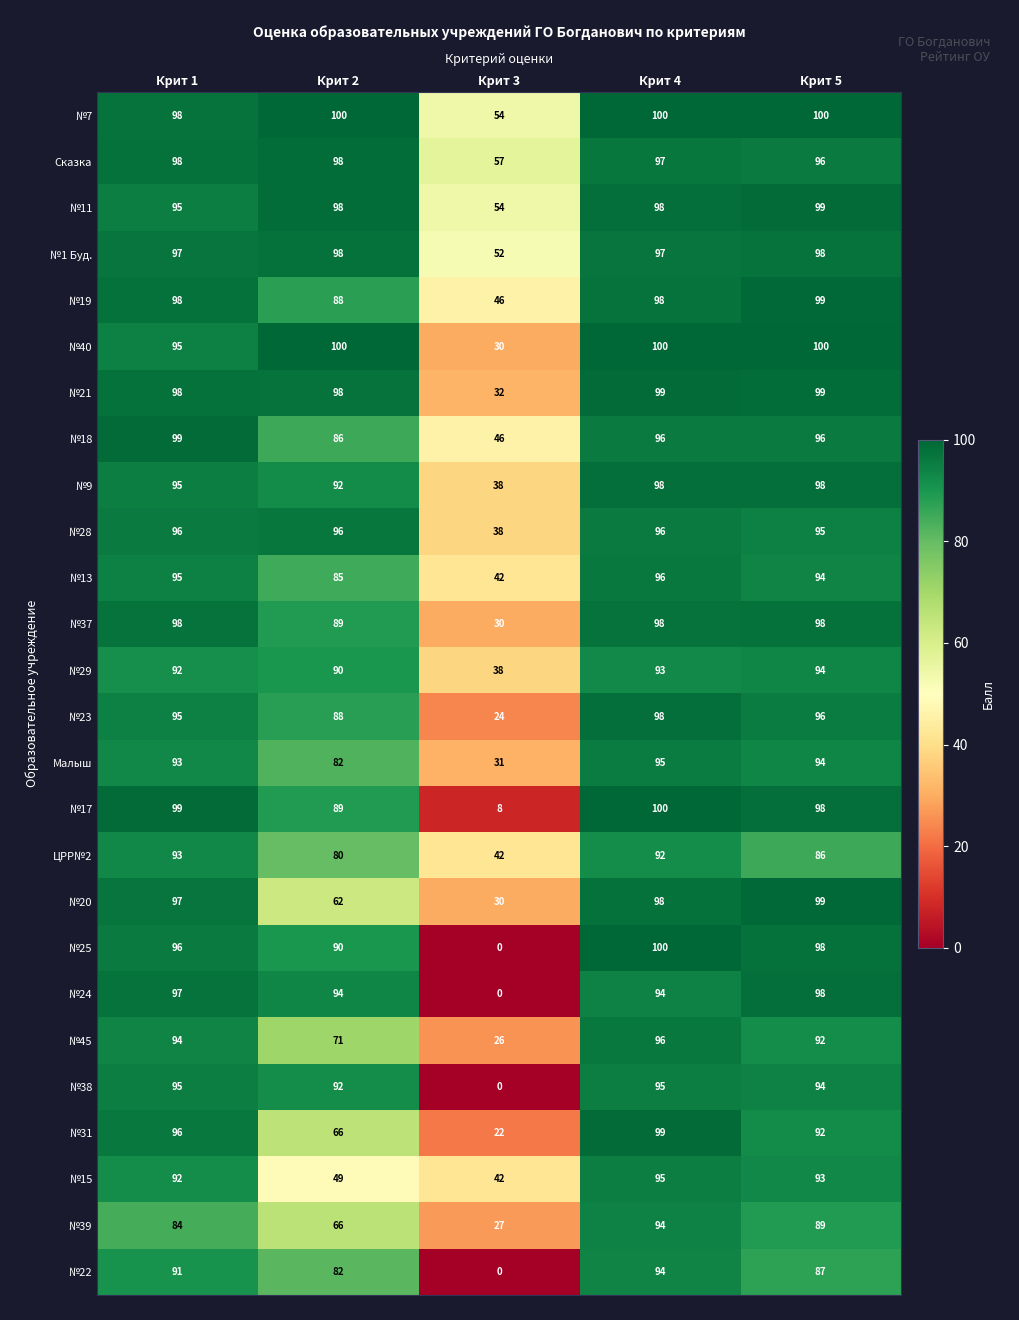

Which series changed the most between Крит 1 and Крит 4?

№39